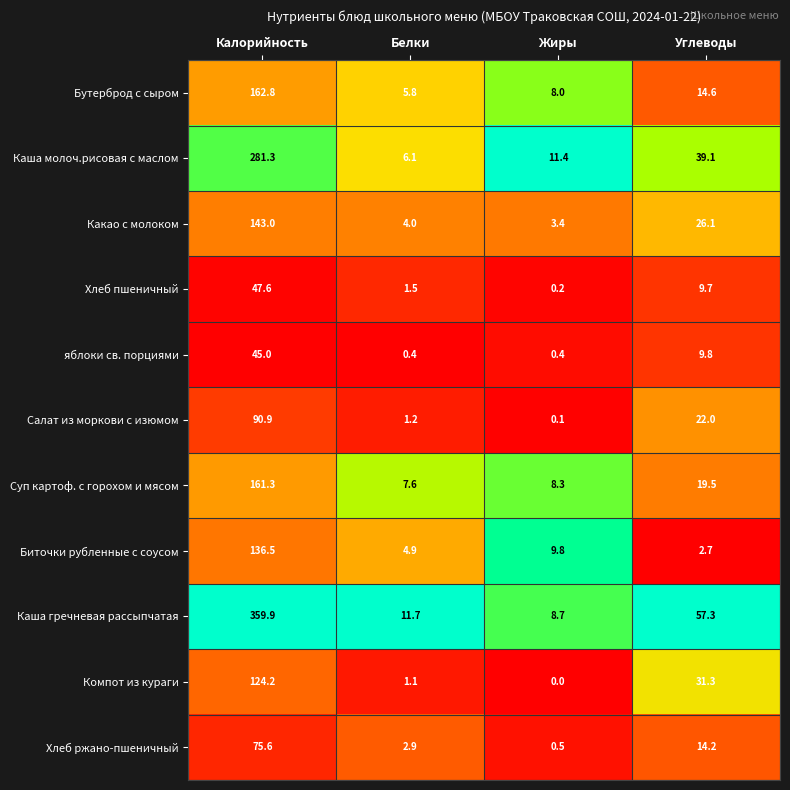

What is the total value across all series at Белки?

47.2